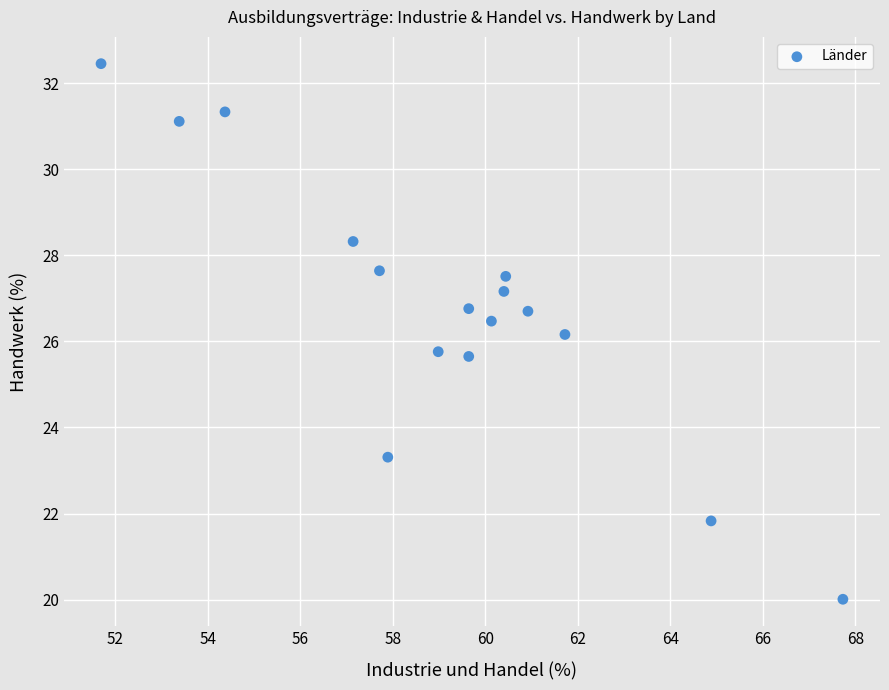

What is the range of X values (max minus min)?

16.0